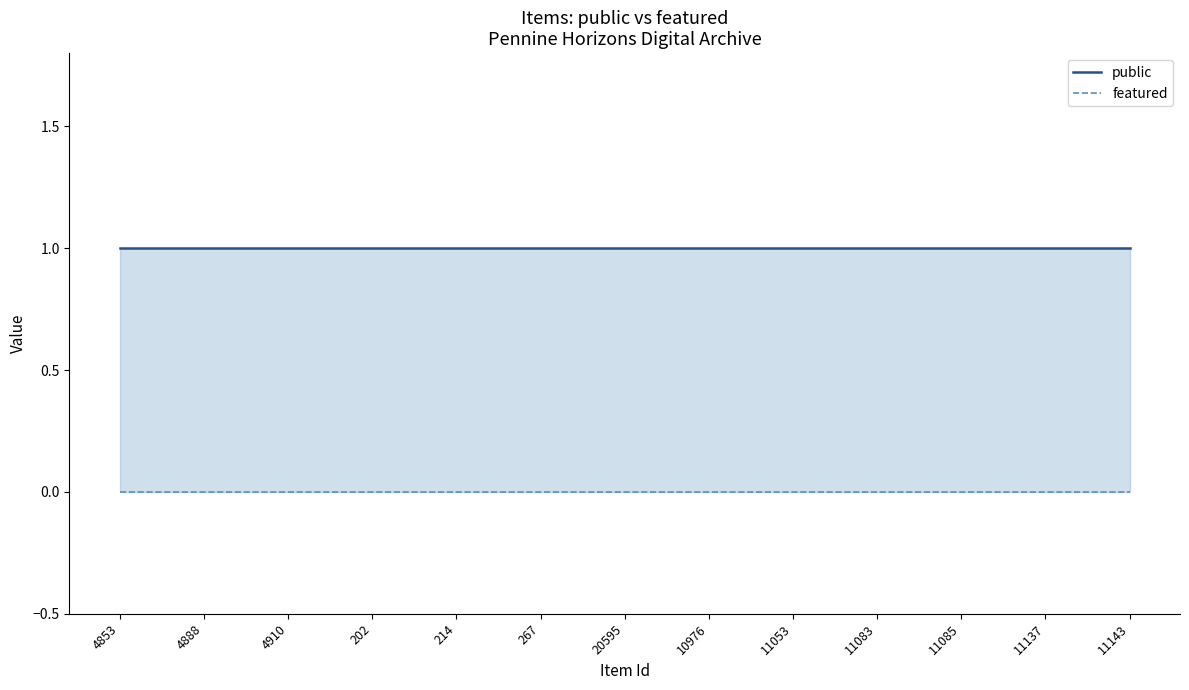

Which series has the widest spread of values?

public